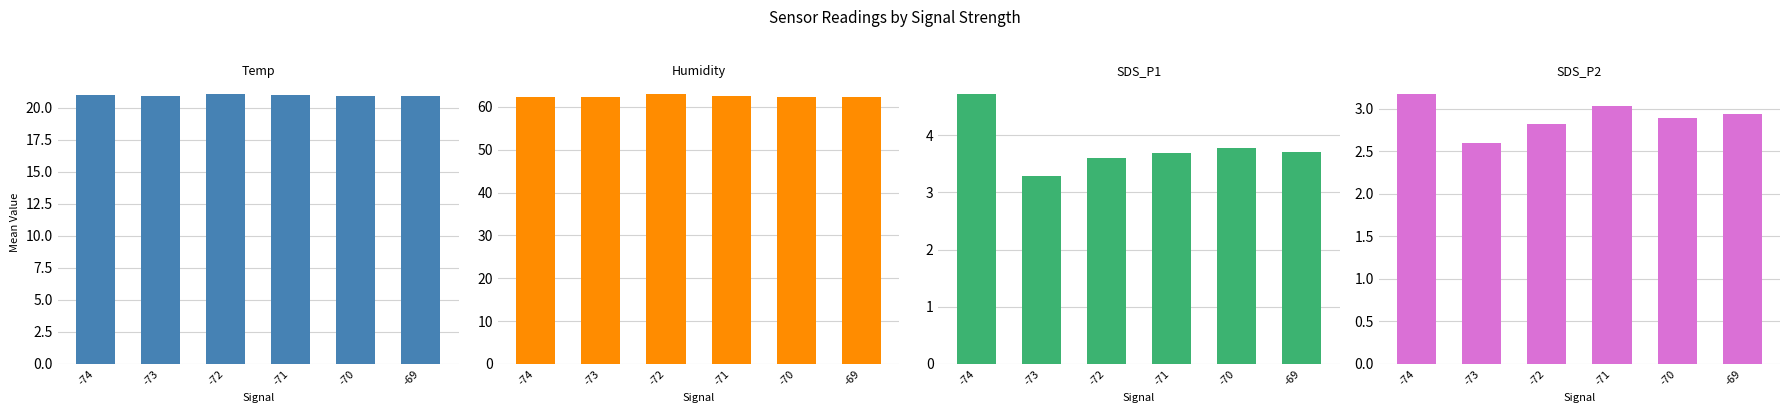

Count the number of categories in the chart.

6